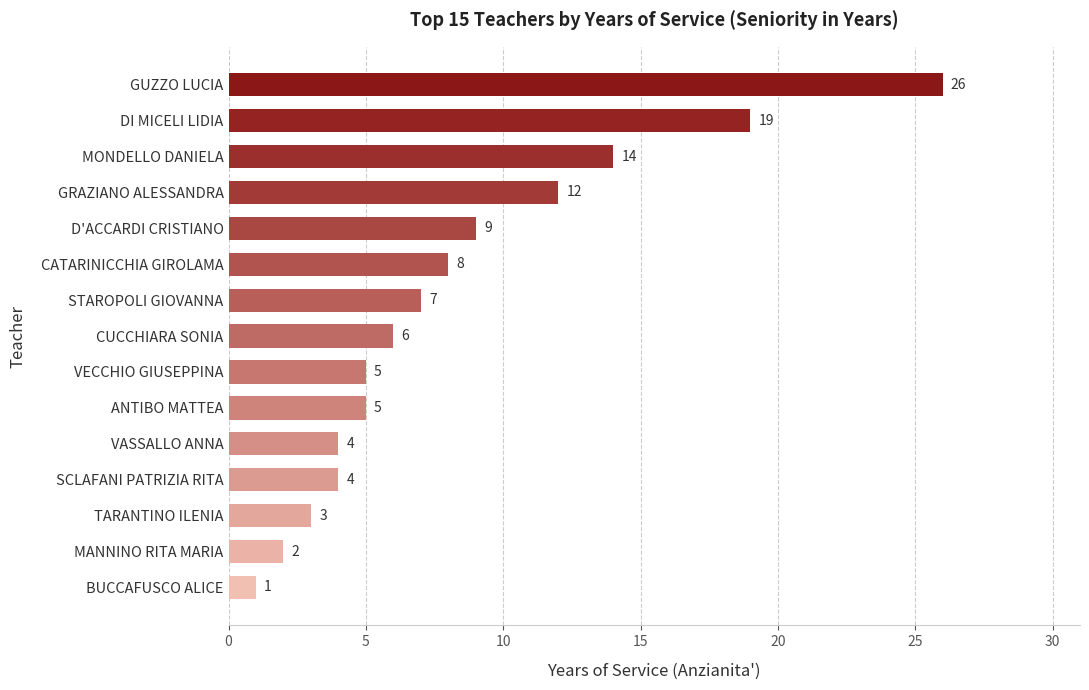

True or false: the data shows 1 at ANTIBO MATTEA.

False